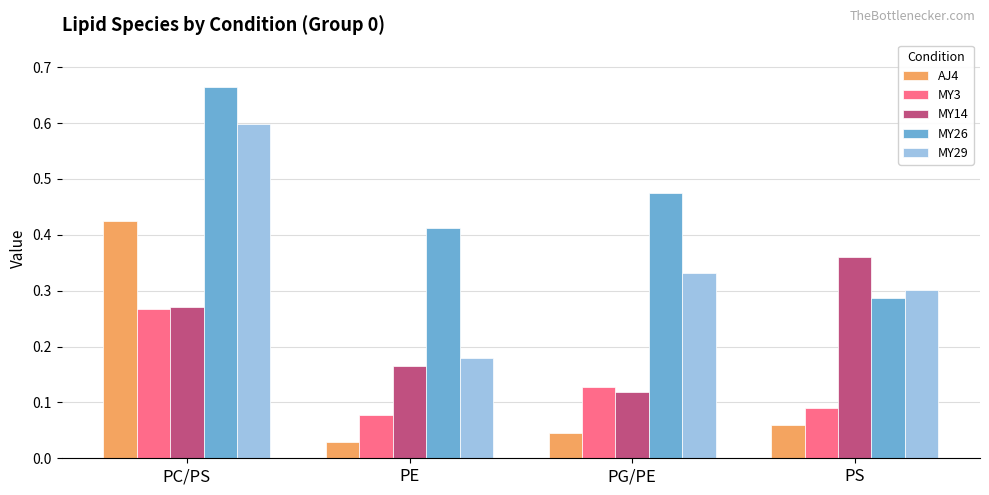

What position from the right is PG/PE?

2